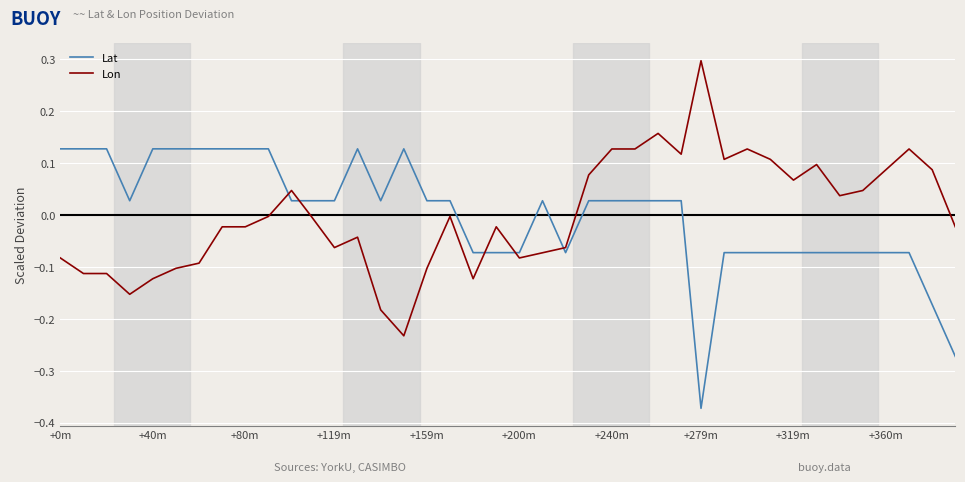

What is the highest value of the Lon series?

0.3